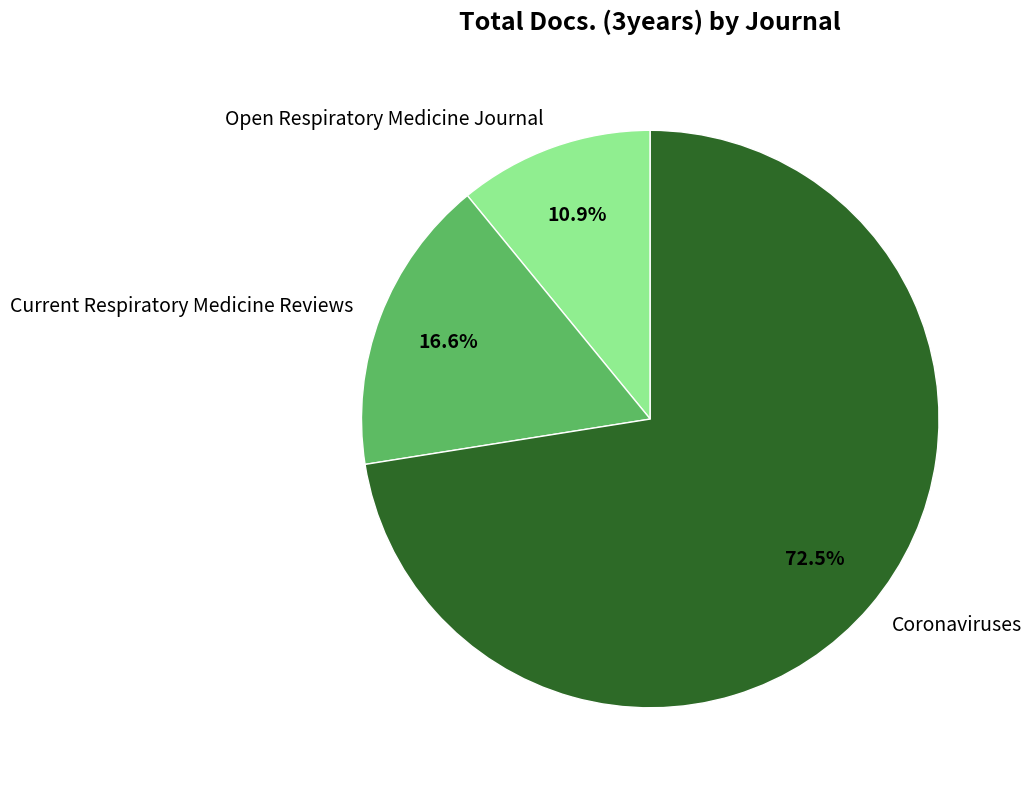

What is the ratio of the value at Open Respiratory Medicine Journal to the value at Current Respiratory Medicine Reviews?

0.7